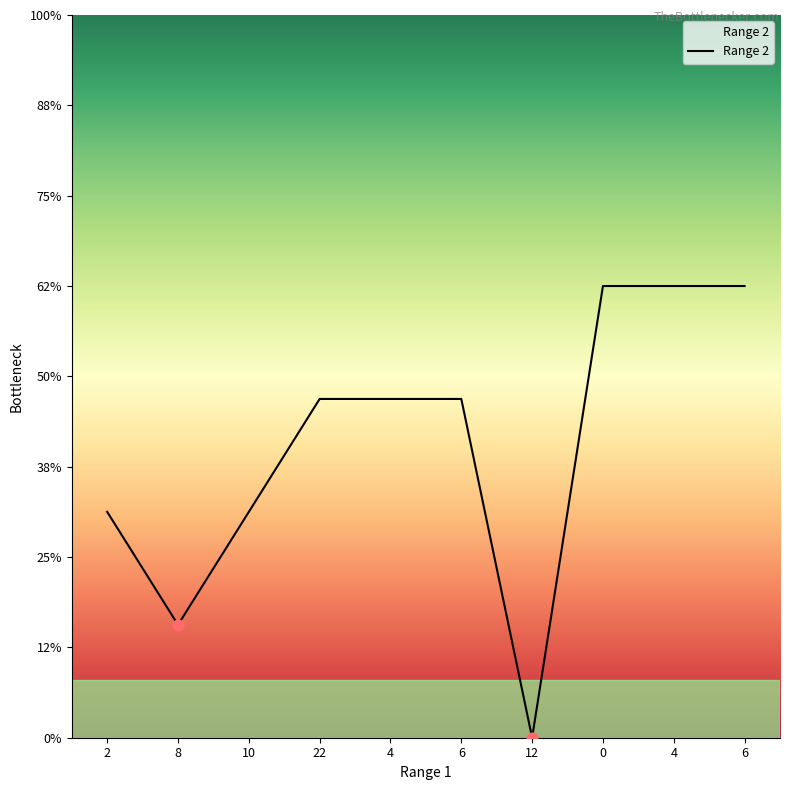

Approximately how many times larger is the value at 4 compared to 6?

1.3